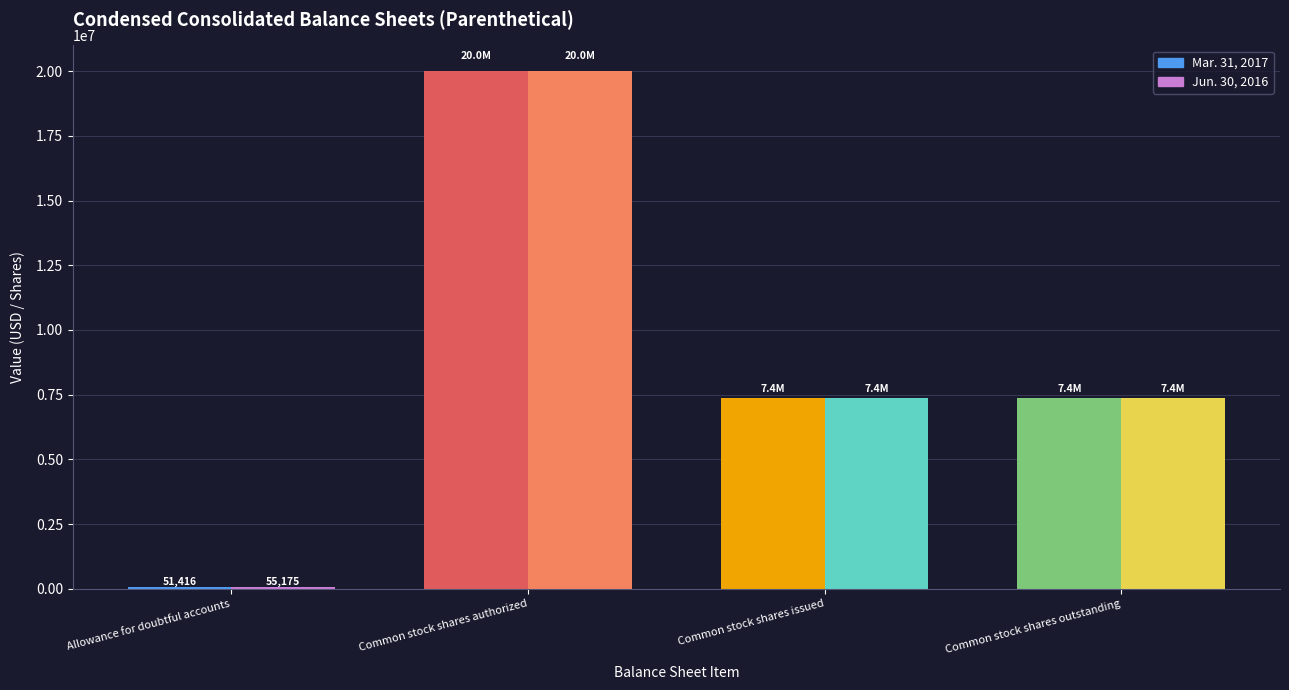

What is the sum of all Mar. 31, 2017 values?

34816828